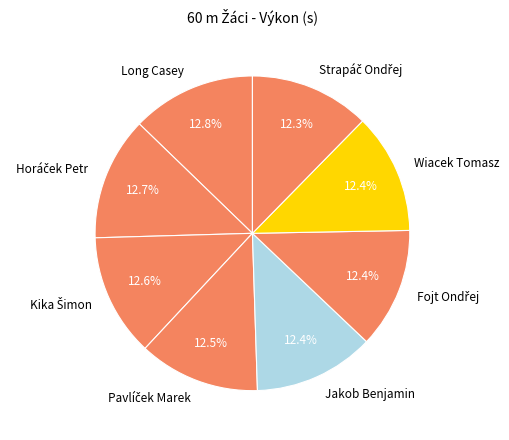

How much of the chart is everything except Jakob Benjamin?

87.6%